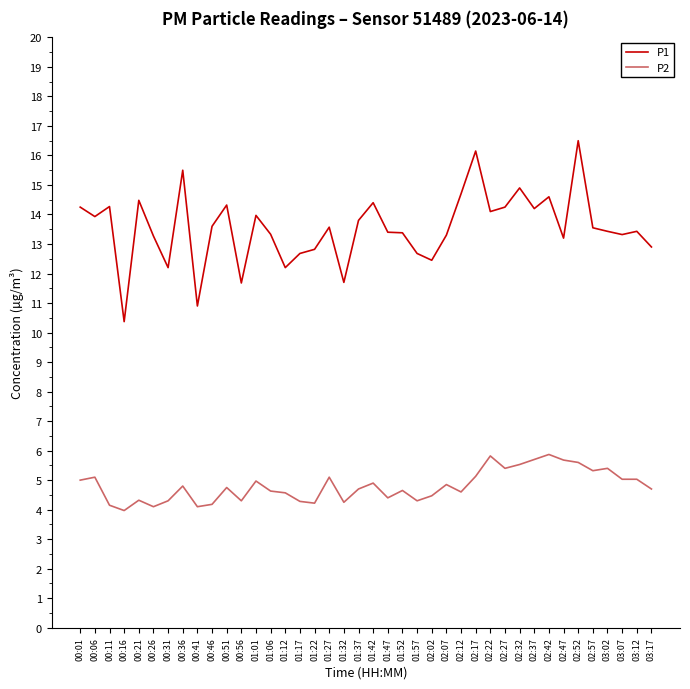

What is the difference between the P2 values at 02:42 and 03:17?

1.2